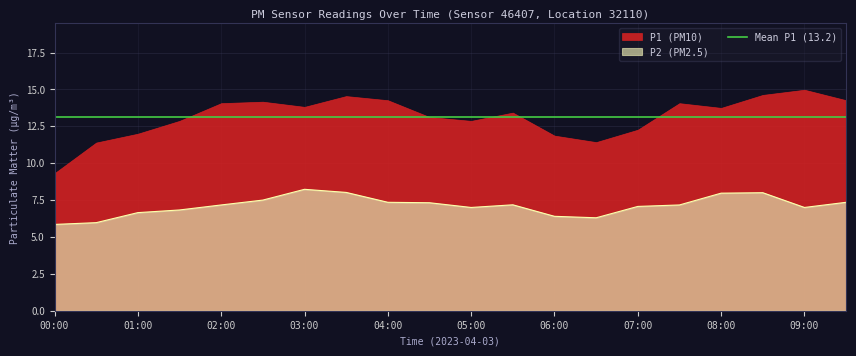

Is it true that the value at 05:00 is 7.0?

True